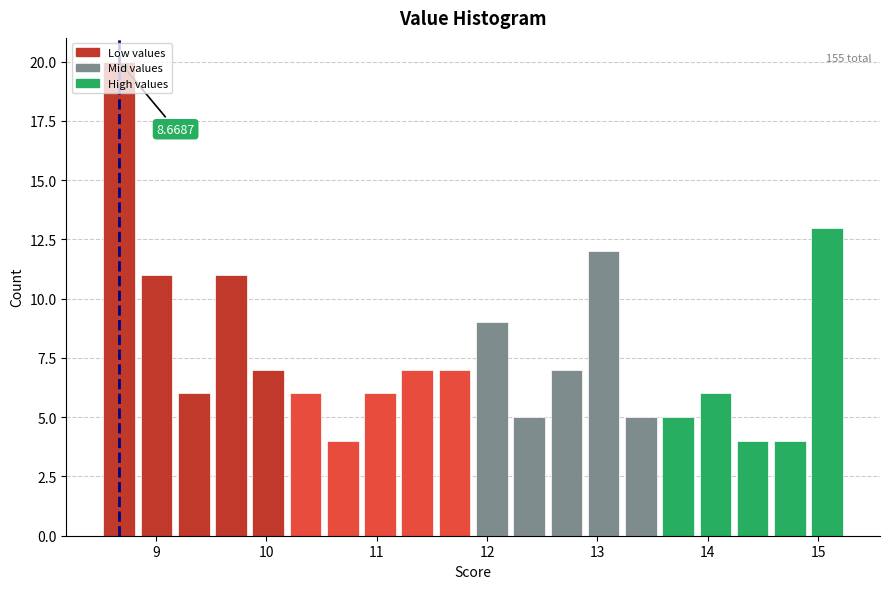

Read against the x-axis, roughly where is the centre of the tallest bar?

8.7